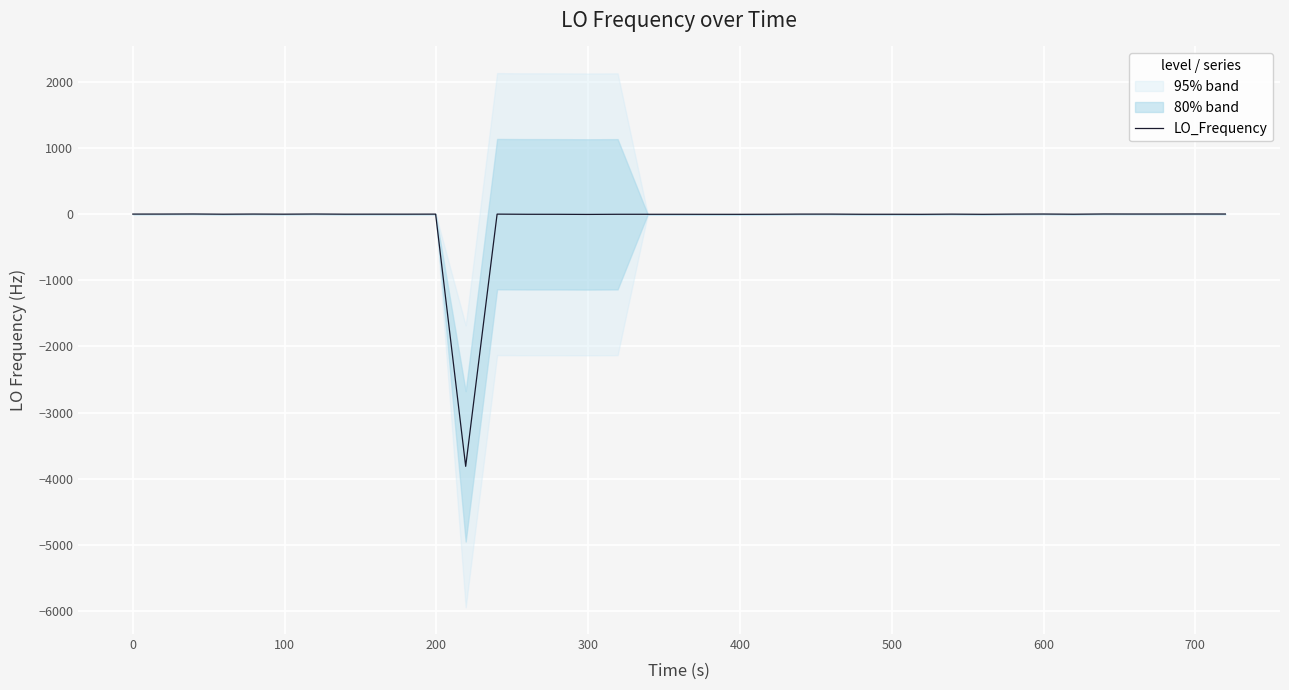

What is the smallest value displayed?

-3812.4